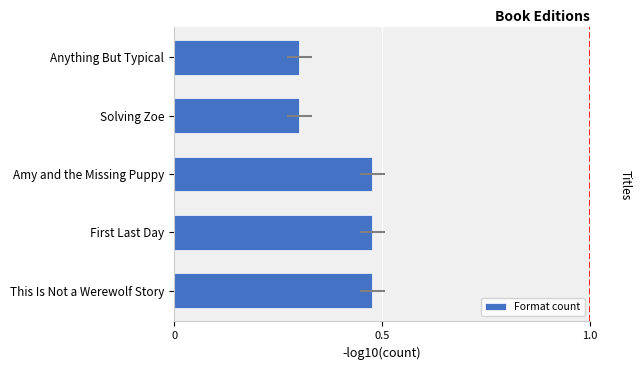

The chart shows a value of 0.4 at Anything But Typical. True or false?

False